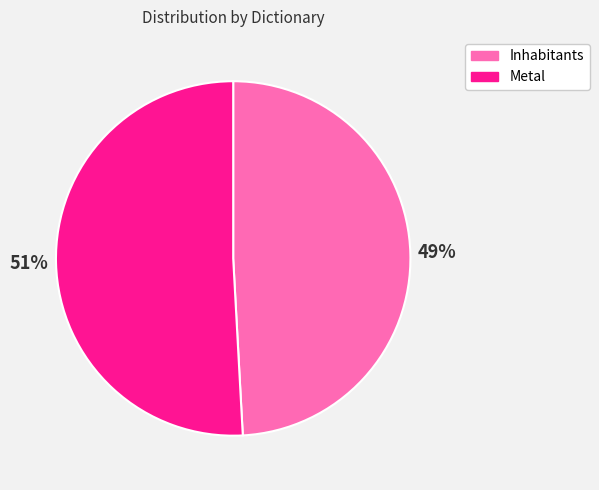

To the nearest percent, what is the difference between the largest and smallest slice percentages?

2%